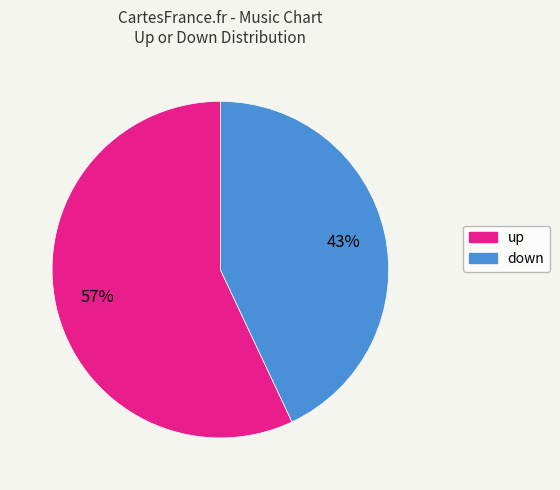

Which has a higher value, up or down?

up